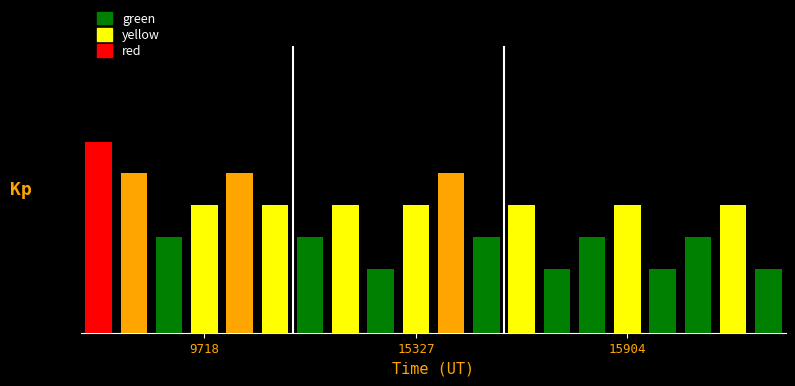

Does the chart contain any negative values?

No